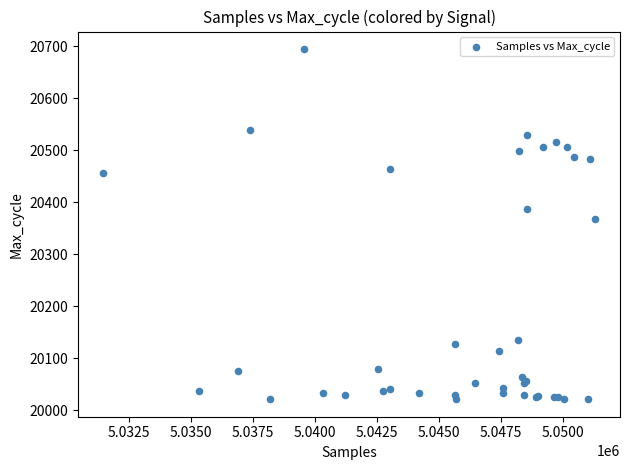

What Y value in the scatter plot is closest to 20358?

20368